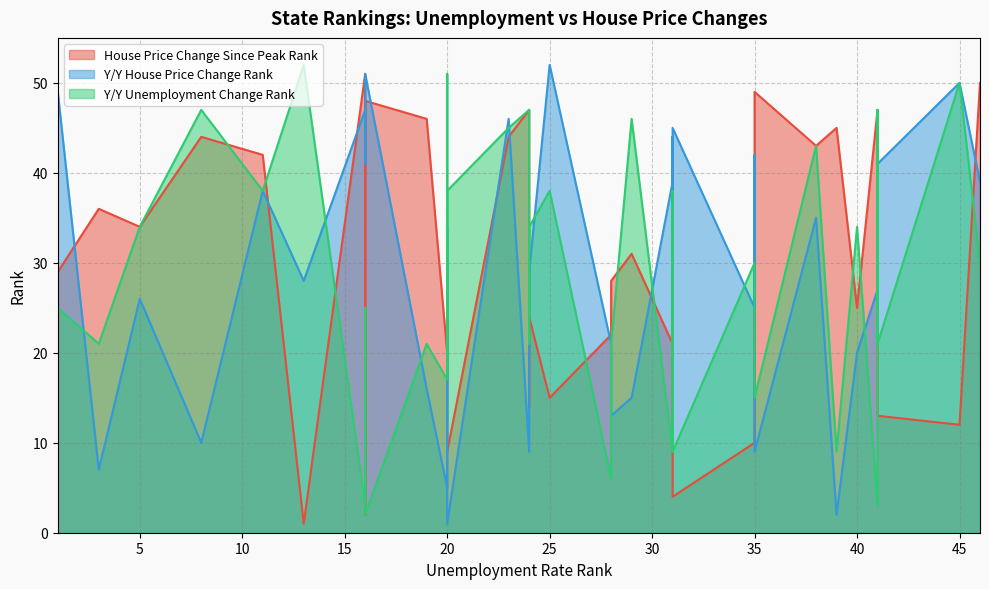

How many intersections are there between House Price Change Since Peak Rank and Y/Y Unemployment Change Rank?

17